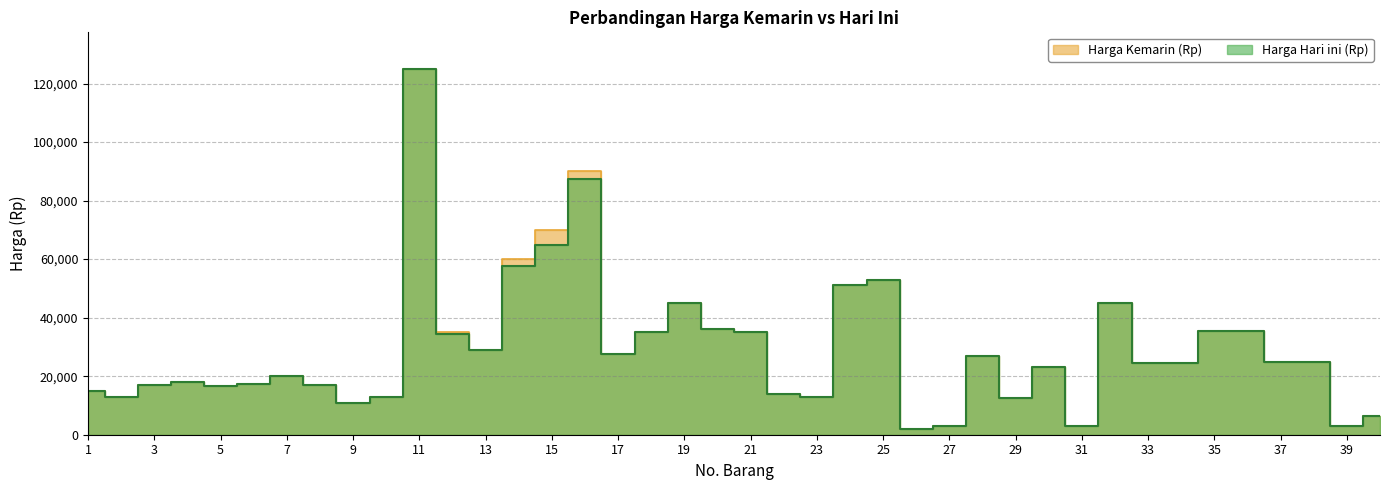

True or false: Harga Kemarin (Rp) and Harga Hari ini (Rp) intersect in this chart.

False